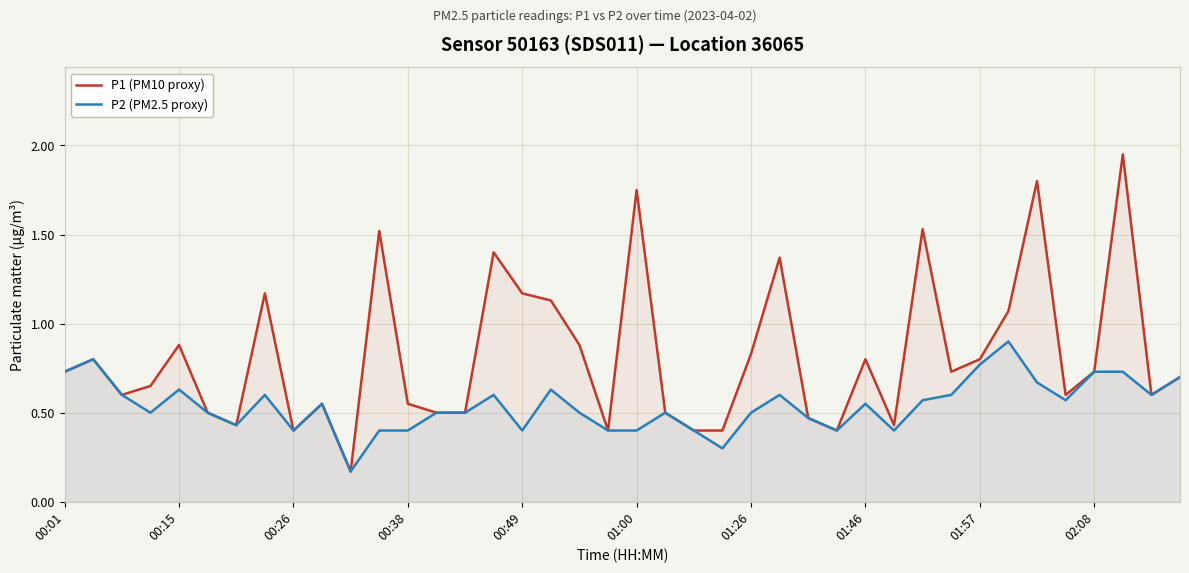

Rank the series by their average value, from highest to lowest.

P1 (PM10 proxy), P2 (PM2.5 proxy)